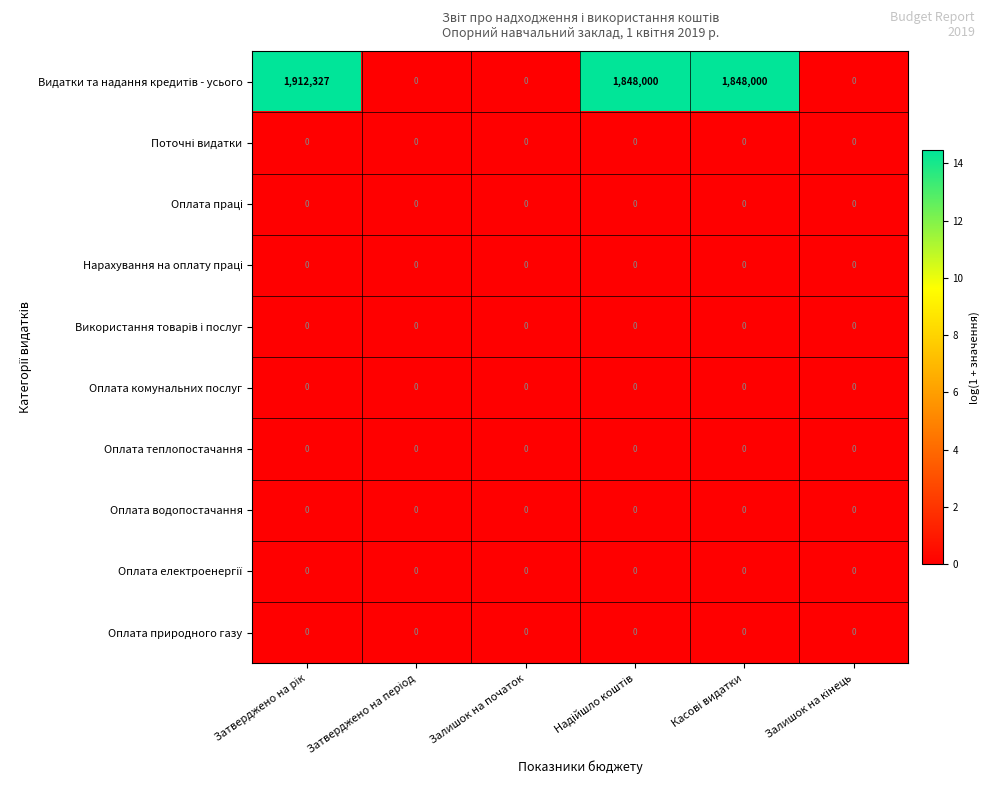

What is the maximum value shown in the chart?

1912327